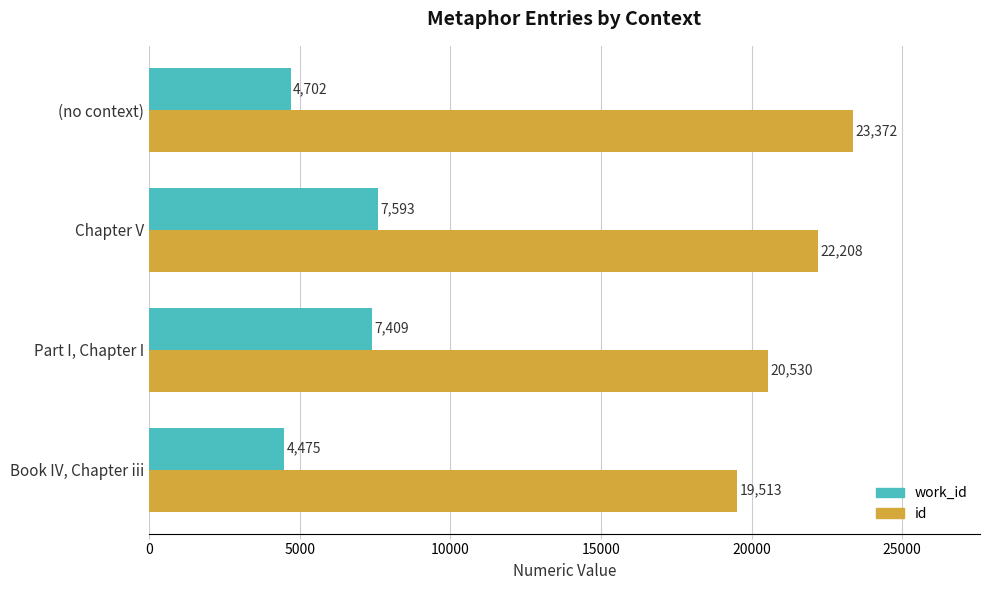

Which series has the largest range (max minus min)?

id